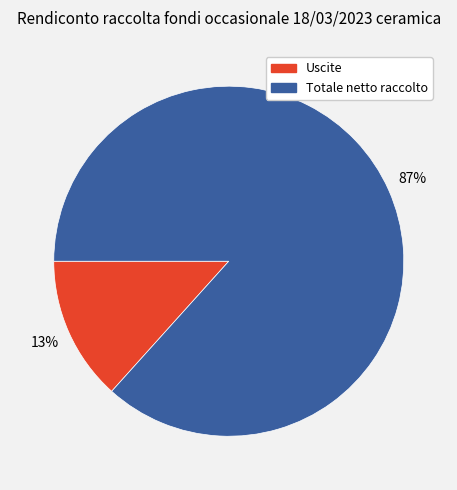

Which has a higher value, Totale netto raccolto or Uscite?

Totale netto raccolto